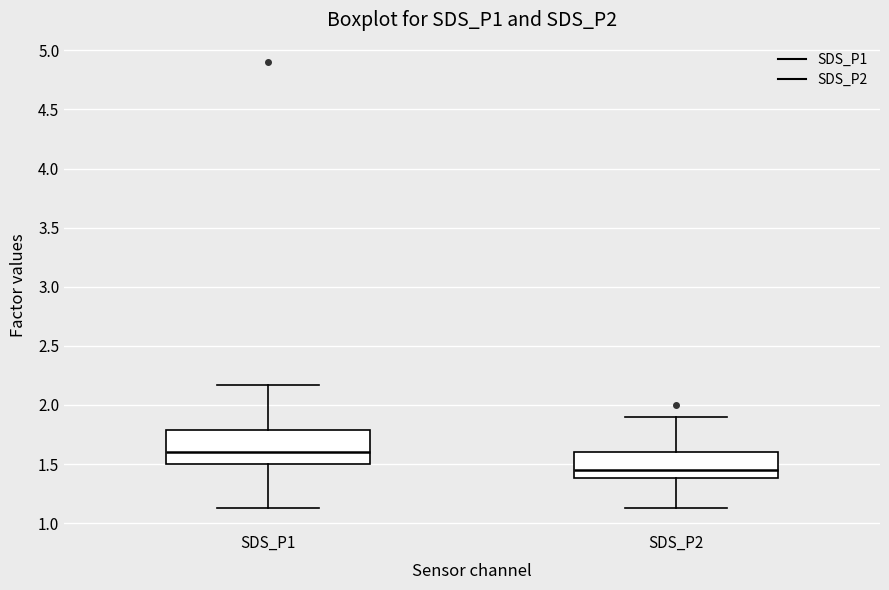

Where does the lower whisker of the box for SDS_P2 end on the y-axis? The values are not printed on the chart, so give them approximately, as read against the axis.

1.15